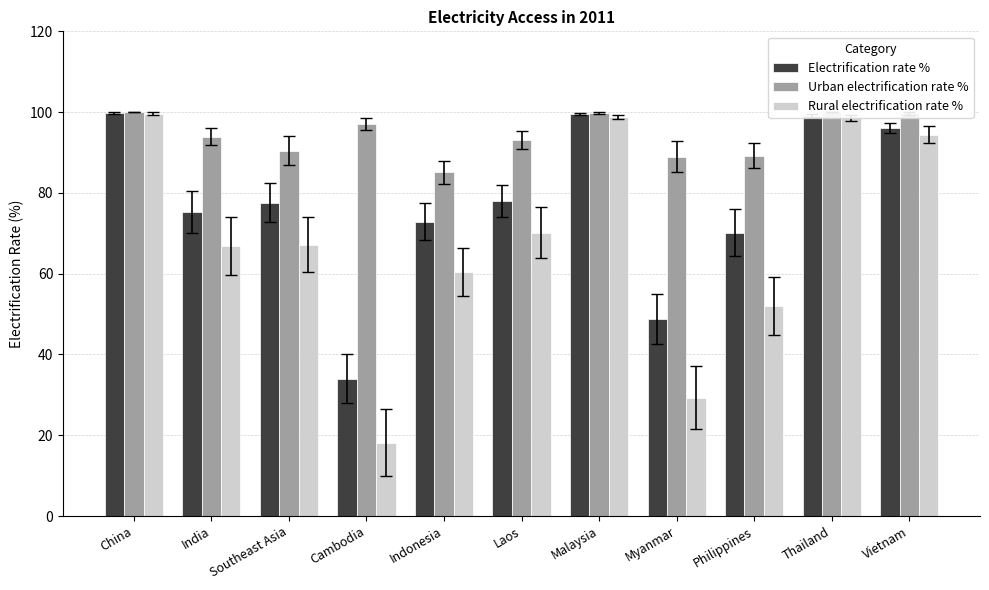

How many groups of bars are there?

11